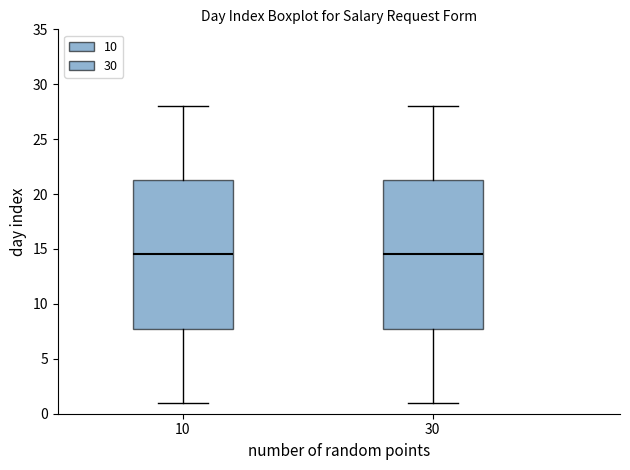

Where is the lower edge of the box at x = 30 on the y-axis? The values are not printed on the chart, so give them approximately, as read against the axis.

8.0